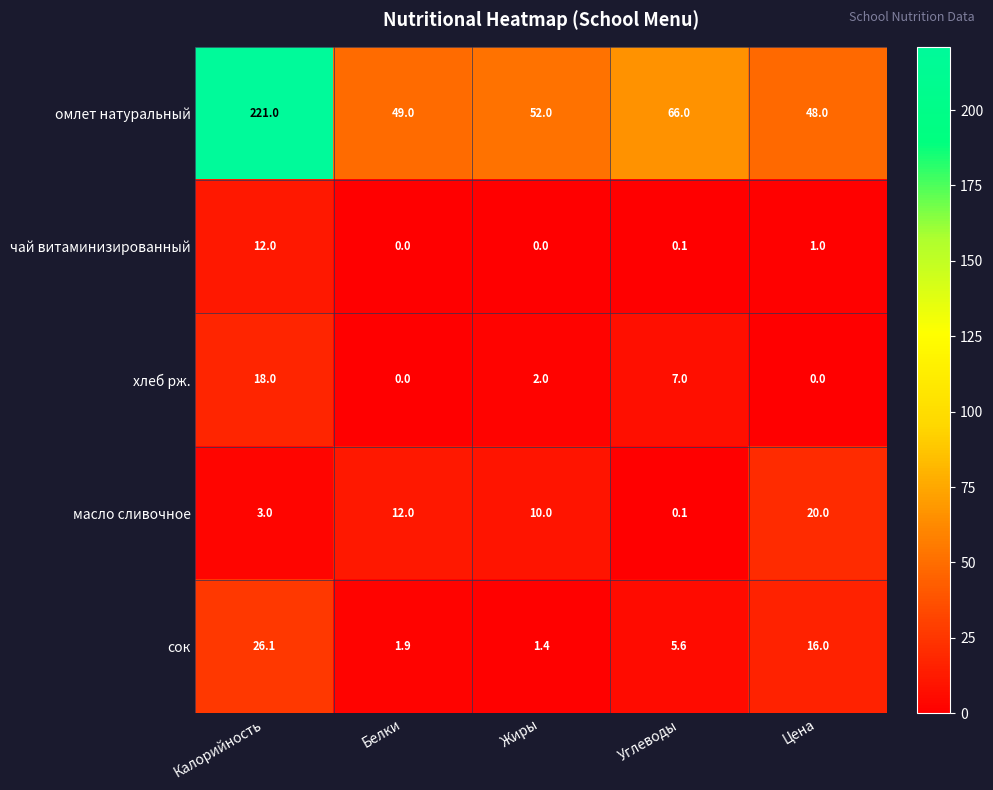

The хлеб рж. series shows 5.8 at Белки. True or false?

False